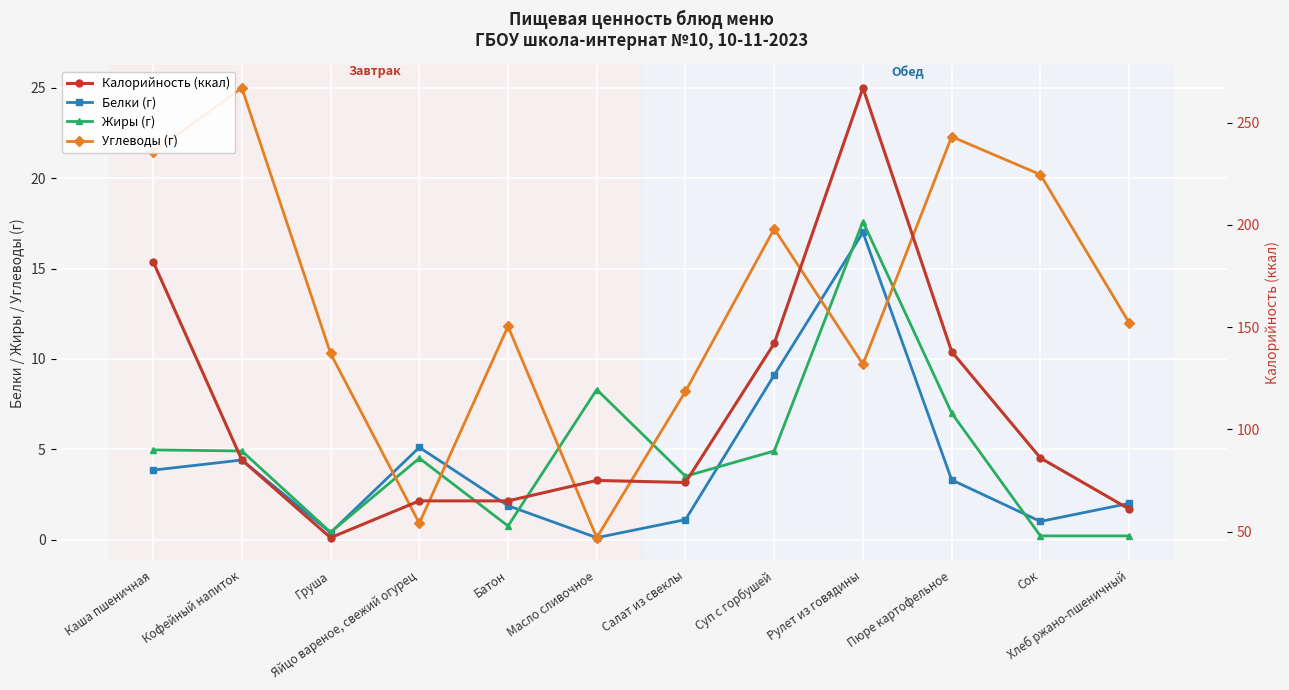

Is this an area chart (filled region under the line)?

No